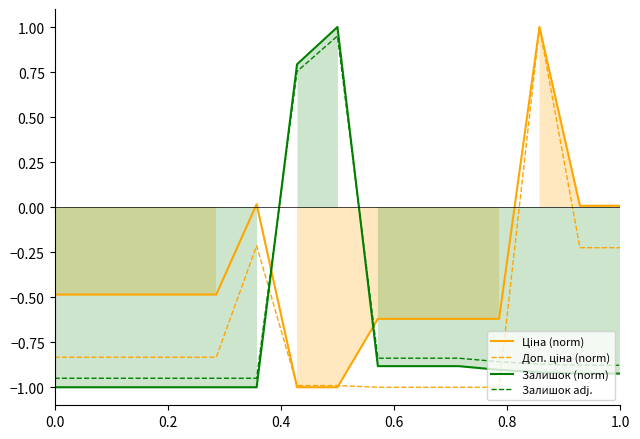

What is the smallest value displayed?

-1.0